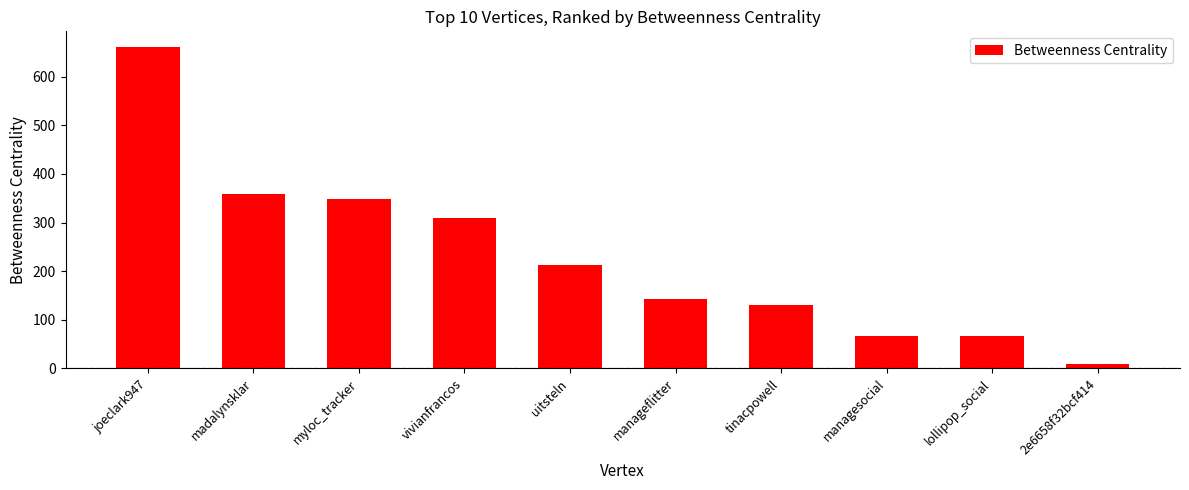

What is the value of the 5th bar from the left?

212.3